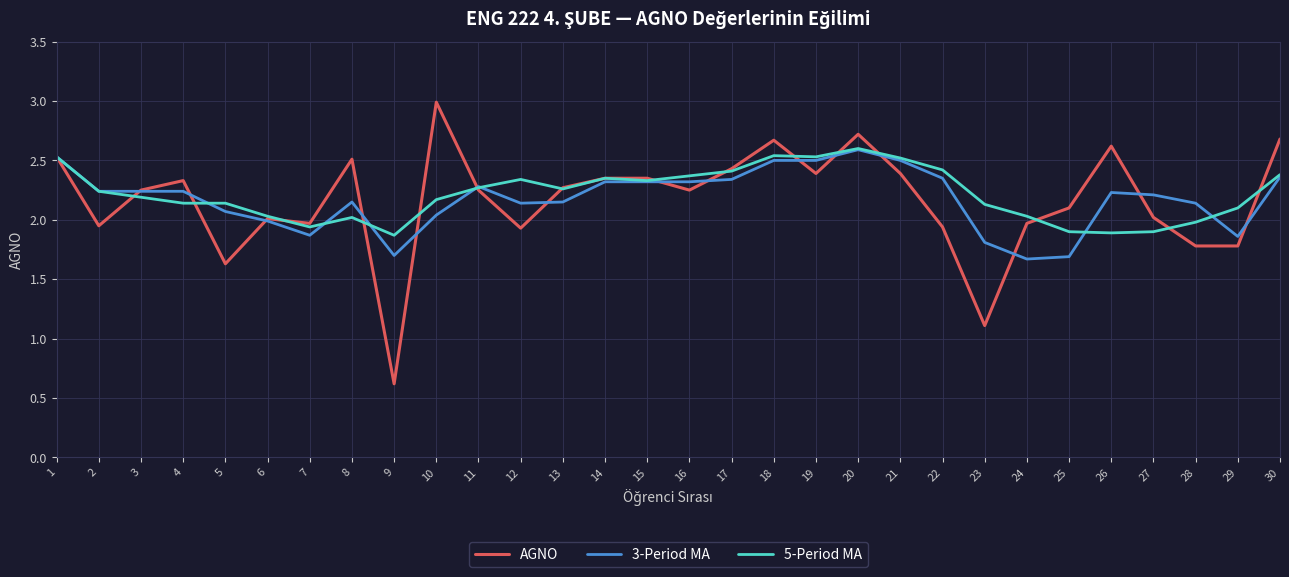

Between 21 and 22, which series saw the biggest shift?

AGNO